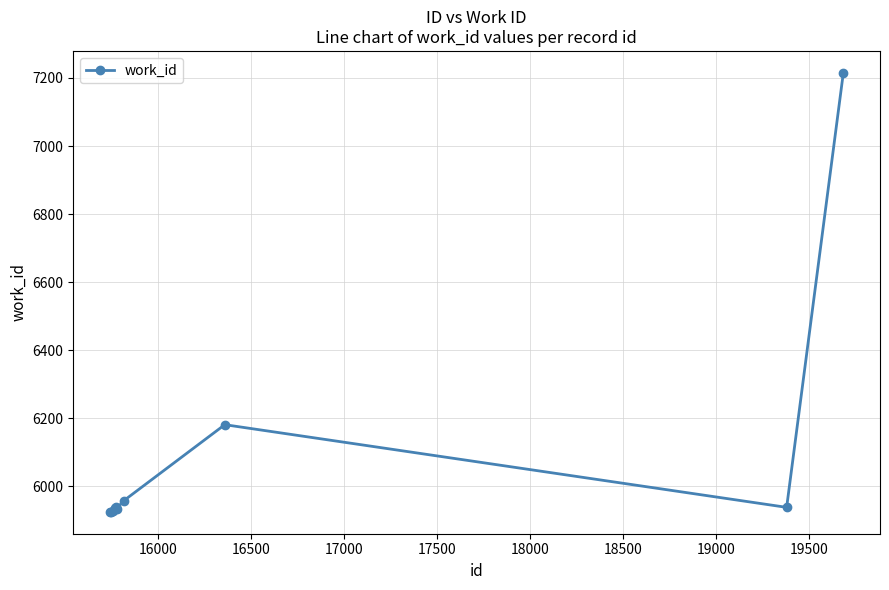

What is the difference between the maximum and minimum values?

1290